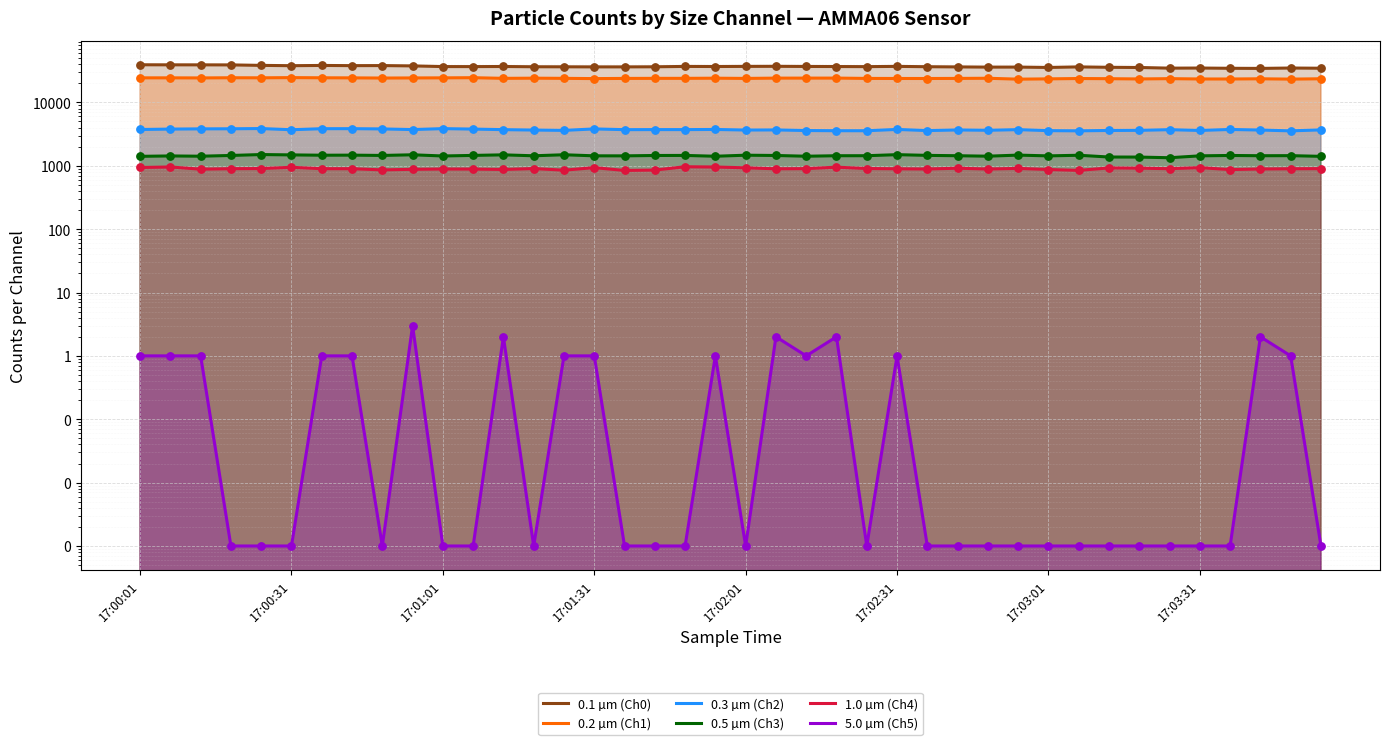

At which category is the sum across all series the highest?

17:00:31